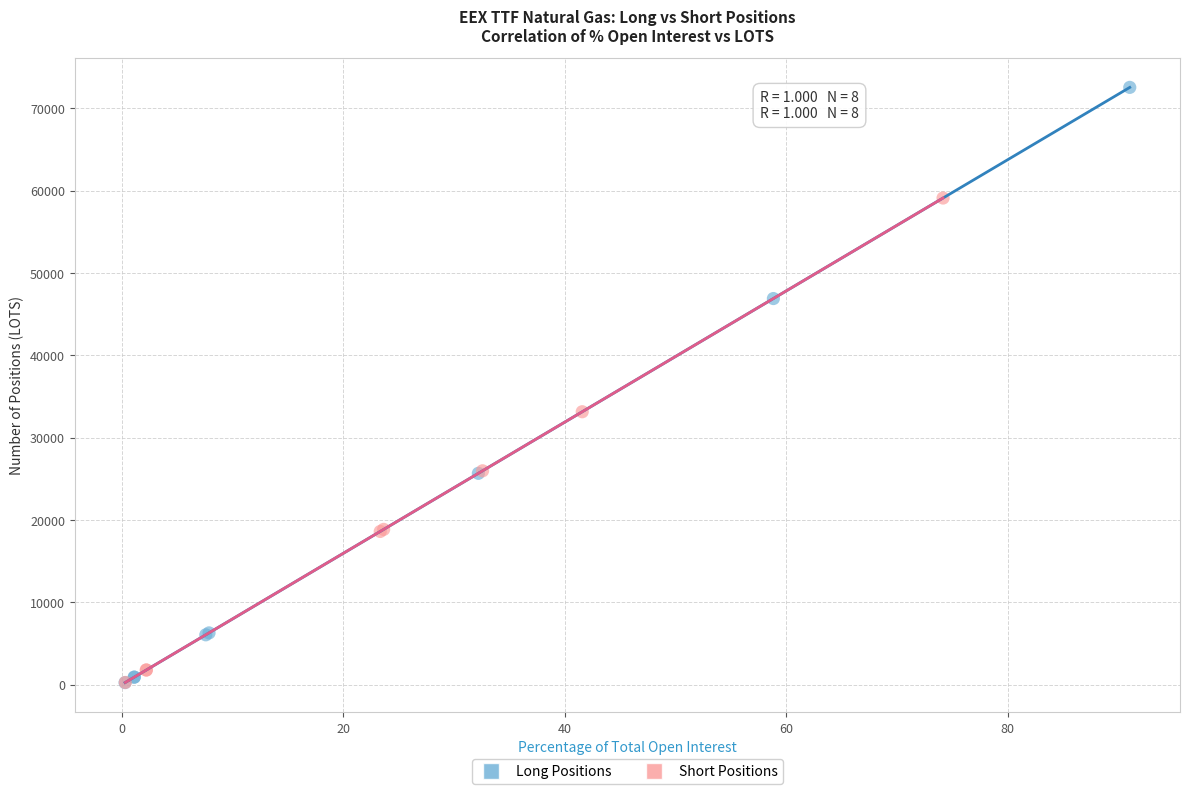

Which series has the widest spread of Y values?

Long Positions